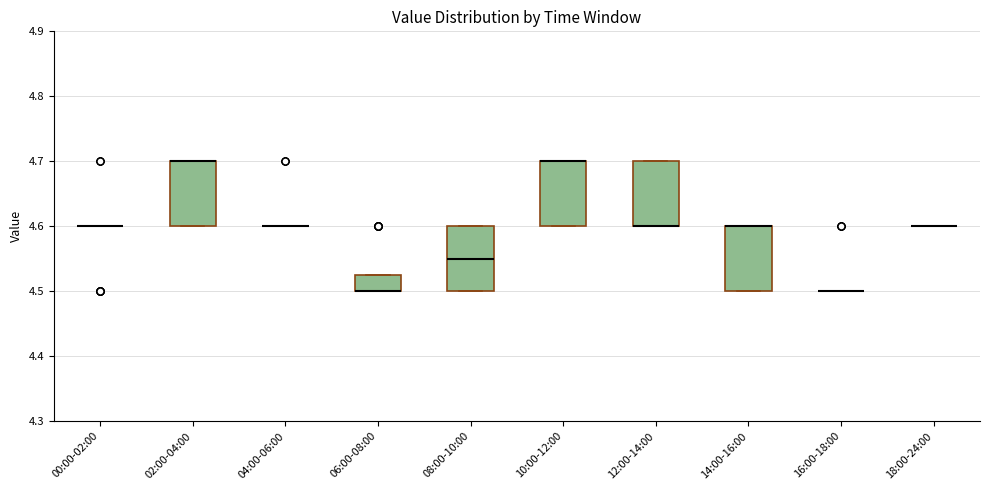

Reading left to right, read every box against the y-axis: the position of its median line, the range the box covers, and the ends of its whiskers. The values are not printed on the chart, so give them approximately, as read against the axis.

00:00-02:00: box collapsed to a line at 4.60, whiskers 4.60 to 4.60
02:00-04:00: median 4.70 (drawn on the box's upper edge), box 4.60 to 4.70, whiskers 4.60 to 4.70
04:00-06:00: box collapsed to a line at 4.60, whiskers 4.60 to 4.60
06:00-08:00: median 4.50 (drawn on the box's lower edge), box 4.50 to 4.53, whiskers 4.50 to 4.53
08:00-10:00: median 4.55, box 4.50 to 4.60, whiskers 4.50 to 4.60
10:00-12:00: median 4.70 (drawn on the box's upper edge), box 4.60 to 4.70, whiskers 4.60 to 4.70
12:00-14:00: median 4.60 (drawn on the box's lower edge), box 4.60 to 4.70, whiskers 4.60 to 4.70
14:00-16:00: median 4.60 (drawn on the box's upper edge), box 4.50 to 4.60, whiskers 4.50 to 4.60
16:00-18:00: box collapsed to a line at 4.50, whiskers 4.50 to 4.50
18:00-24:00: box collapsed to a line at 4.60, whiskers 4.60 to 4.60